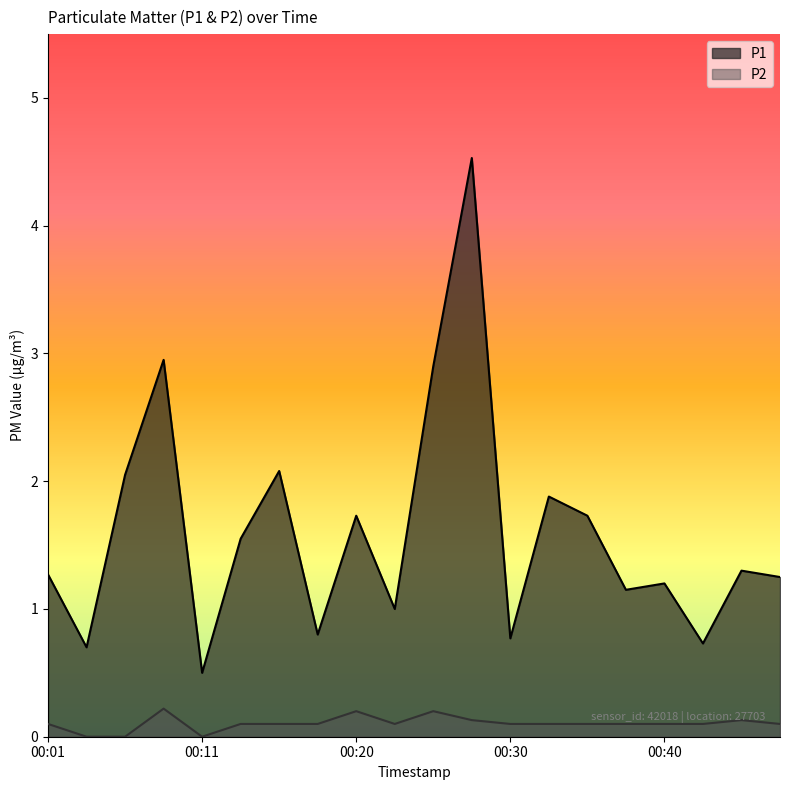

At which label does P2 reach its peak?

00:08